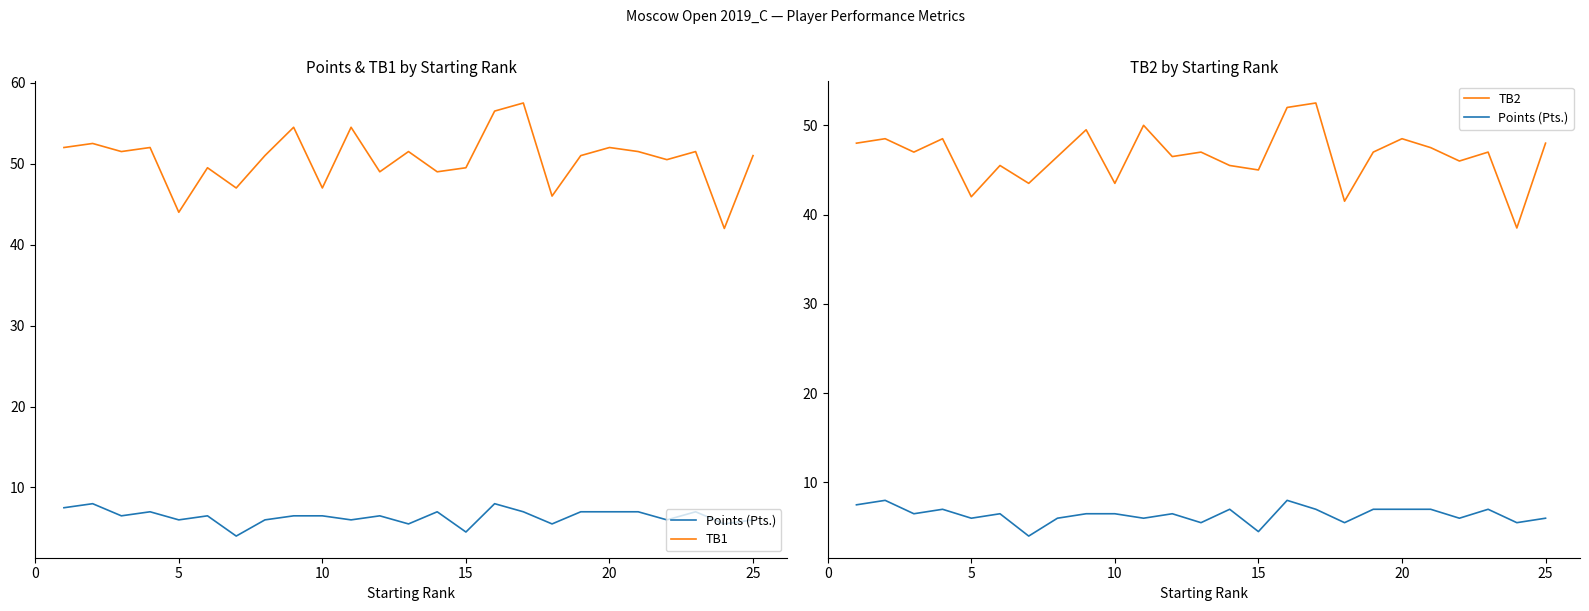

What are all the series names shown in the legend?

Points (Pts.), TB1, TB2